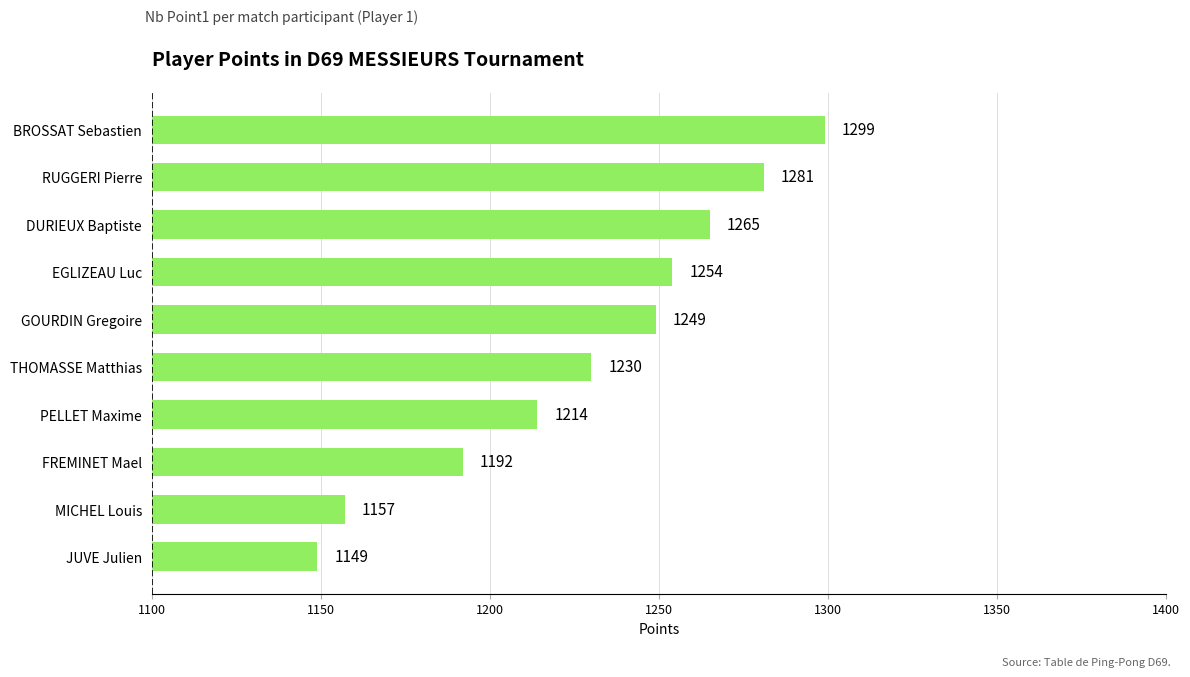

Rank the categories by value from highest to lowest.

BROSSAT Sebastien, RUGGERI Pierre, DURIEUX Baptiste, EGLIZEAU Luc, GOURDIN Gregoire, THOMASSE Matthias, PELLET Maxime, FREMINET Mael, MICHEL Louis, JUVE Julien